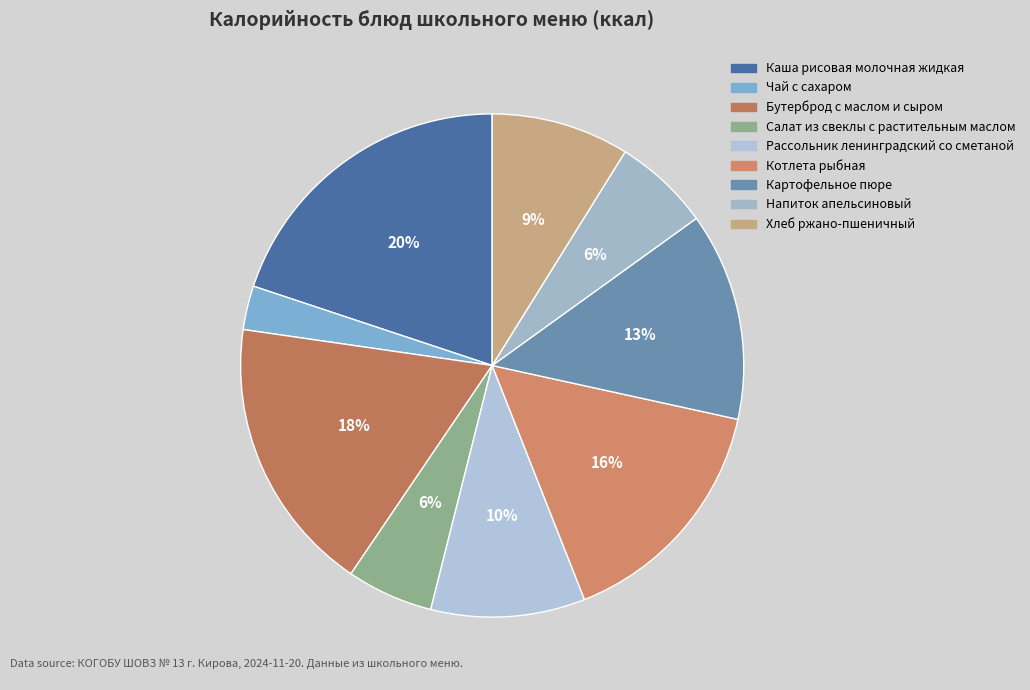

Is it true that Каша рисовая молочная жидкая is 7% of the pie?

False